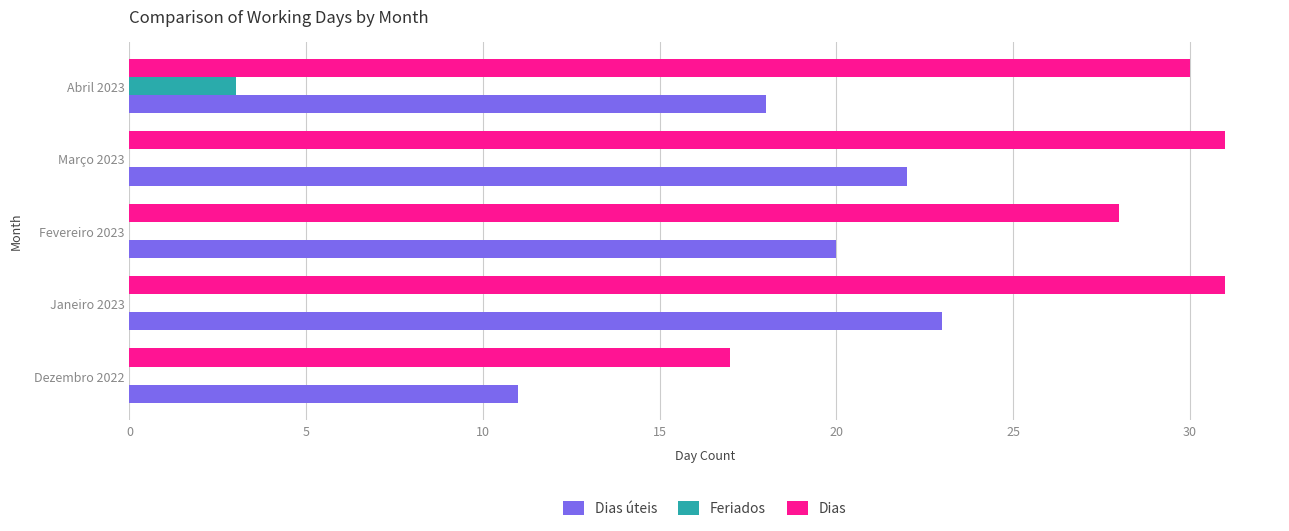

What is the greatest value displayed?

31